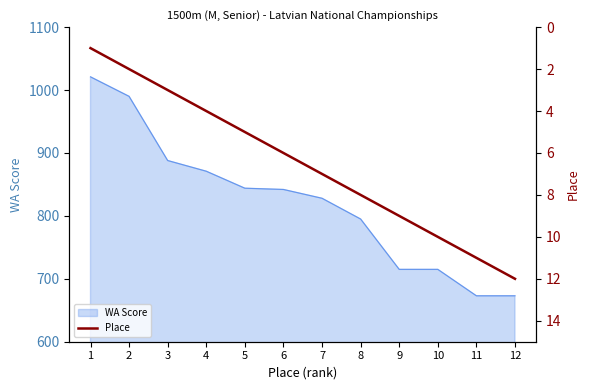

What is the change in value from 2 to 4?

+2